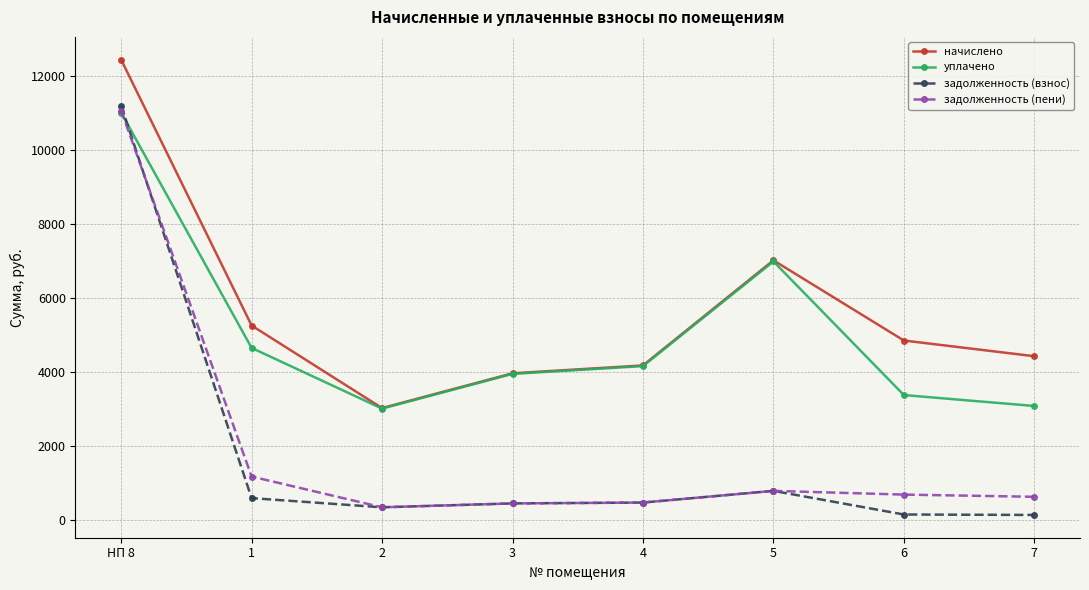

After their last crossing, which series has the higher values: задолженность (пени) or задолженность (взнос)?

задолженность (пени)